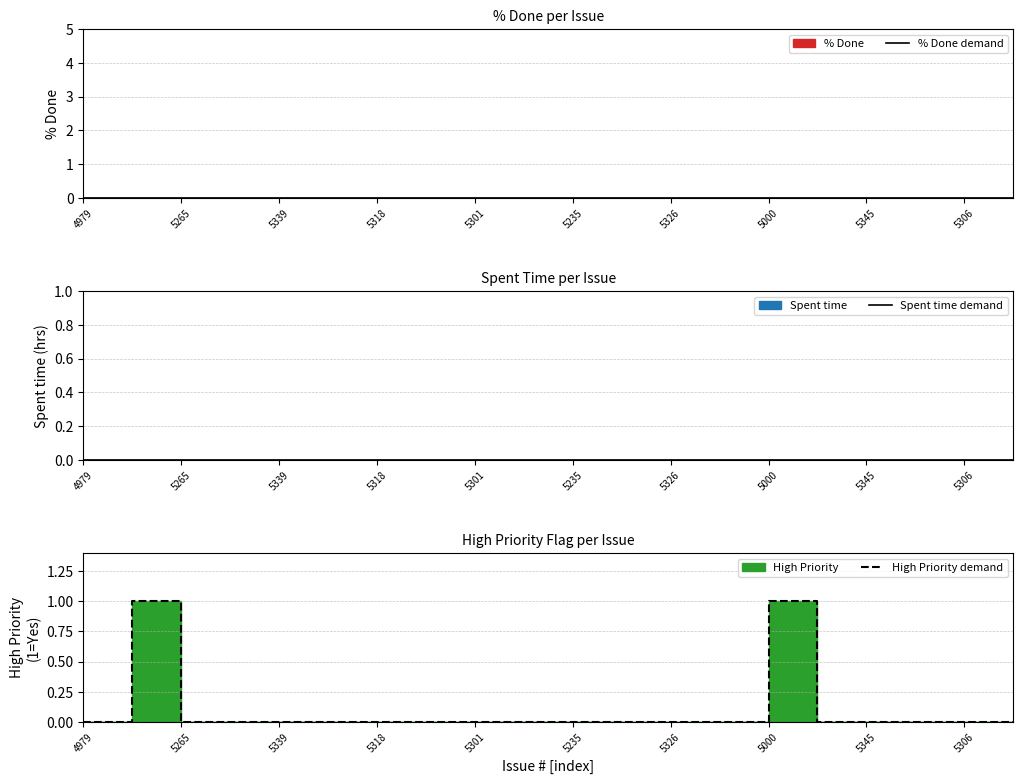

The % Done demand series shows 0 at 5235. True or false?

True